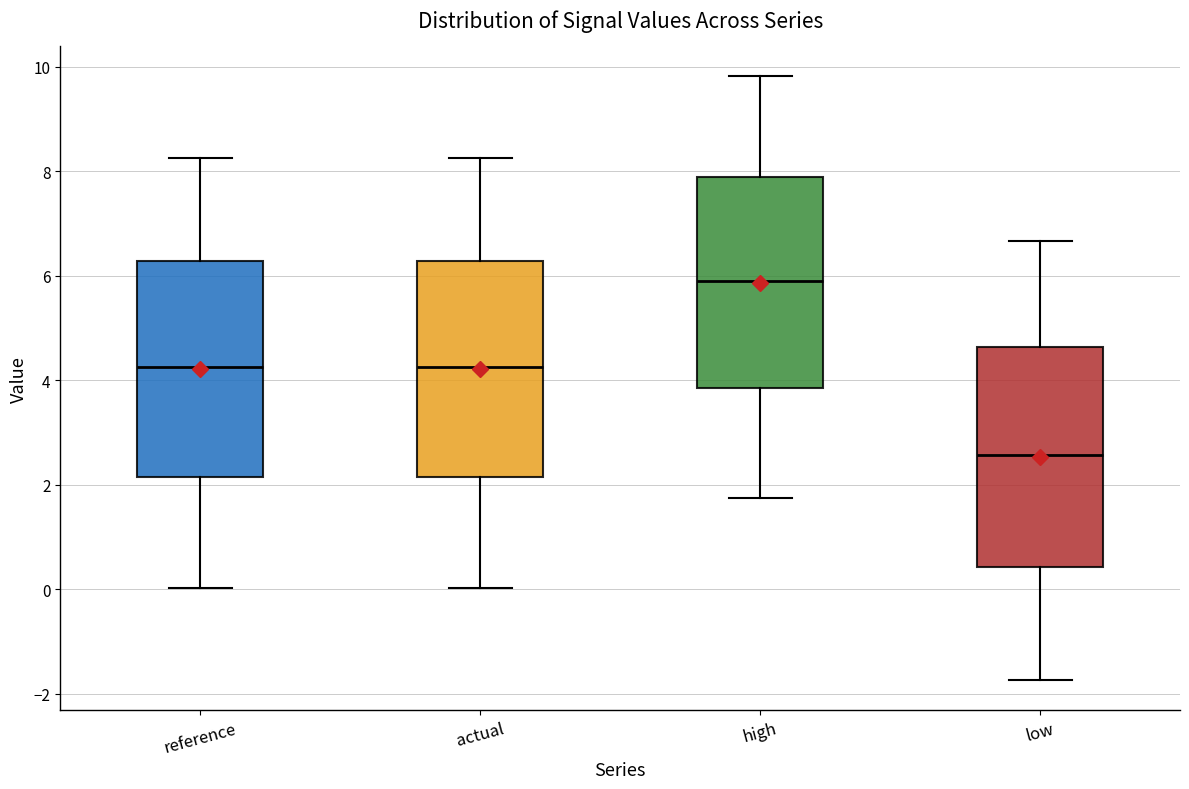

Reading left to right, transcribe this box plot: for each box, give where its median line is, the range the box spans, and where its two whiskers end, as read against the y-axis. The values are not printed on the chart, so give them approximately, as read against the axis.

reference: median 4.2, box 2.2 to 6.2, whiskers 0.0 to 8.2
actual: median 4.2, box 2.2 to 6.2, whiskers 0.0 to 8.2
high: median 5.8, box 3.8 to 7.8, whiskers 1.8 to 9.8
low: median 2.6, box 0.4 to 4.6, whiskers -1.8 to 6.6